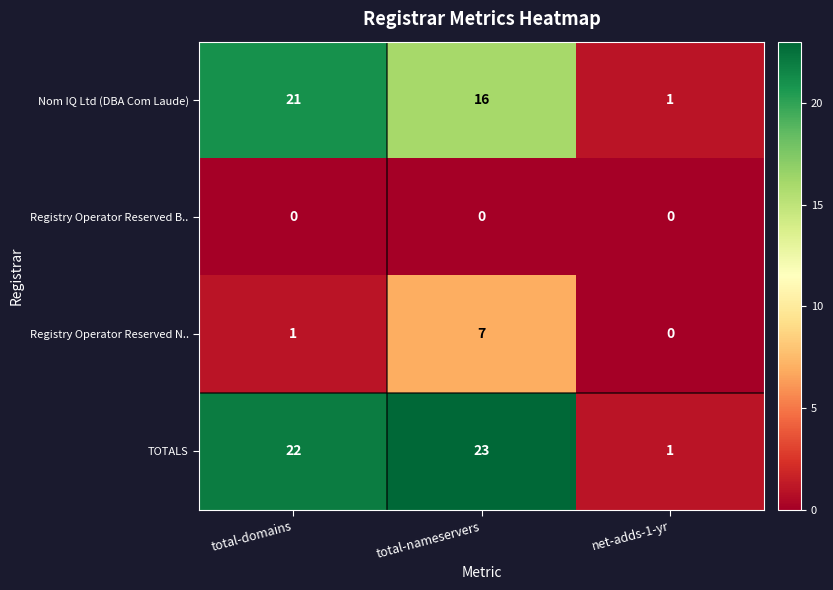

How many data points does each series have?

3